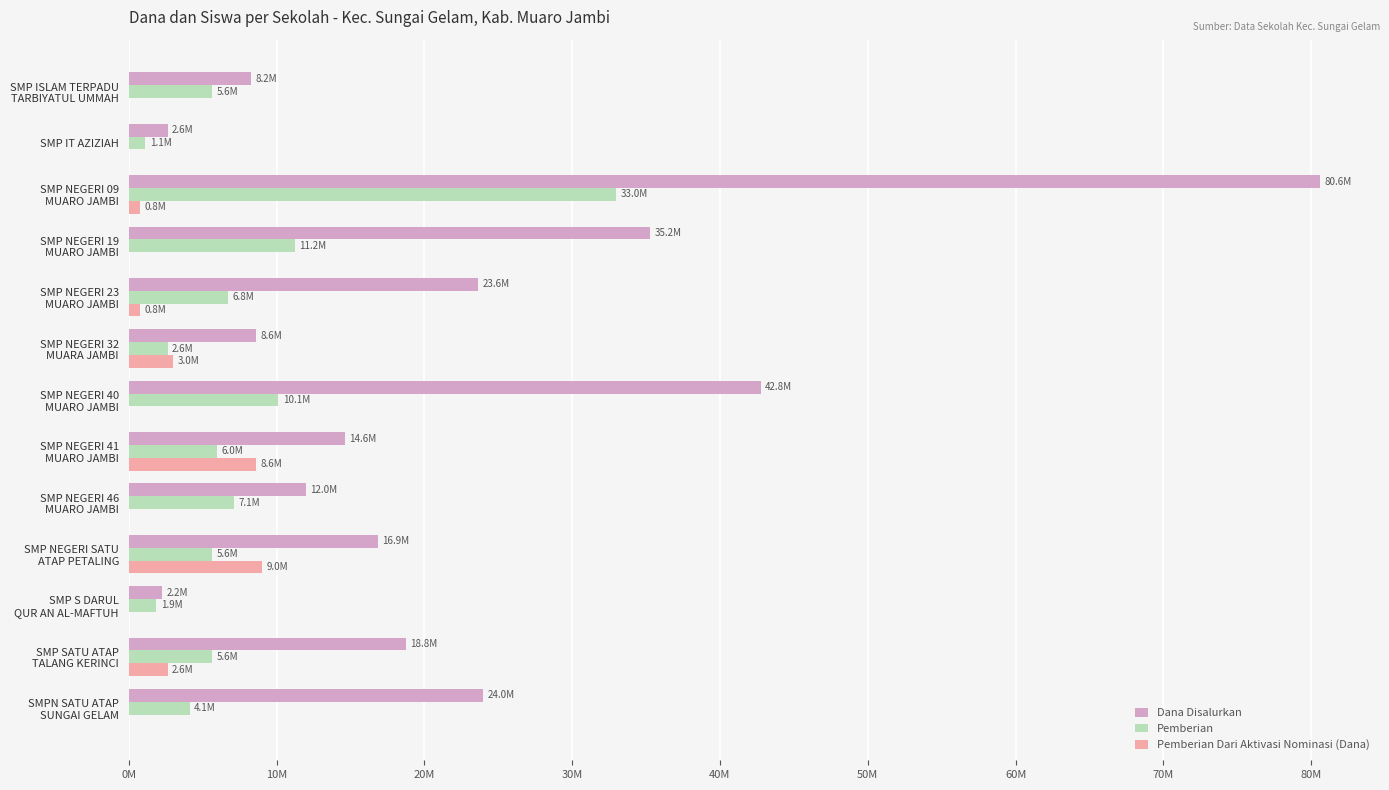

At which label does Dana Disalurkan reach its peak?

SMP NEGERI 09
MUARO JAMBI